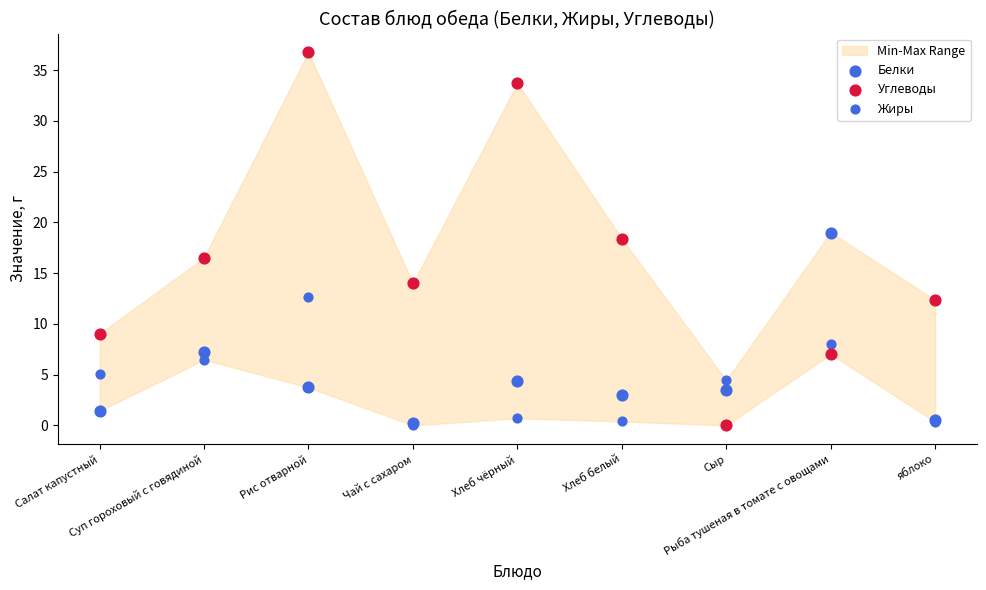

What are all the series names shown in the legend?

Белки, Углеводы, Жиры